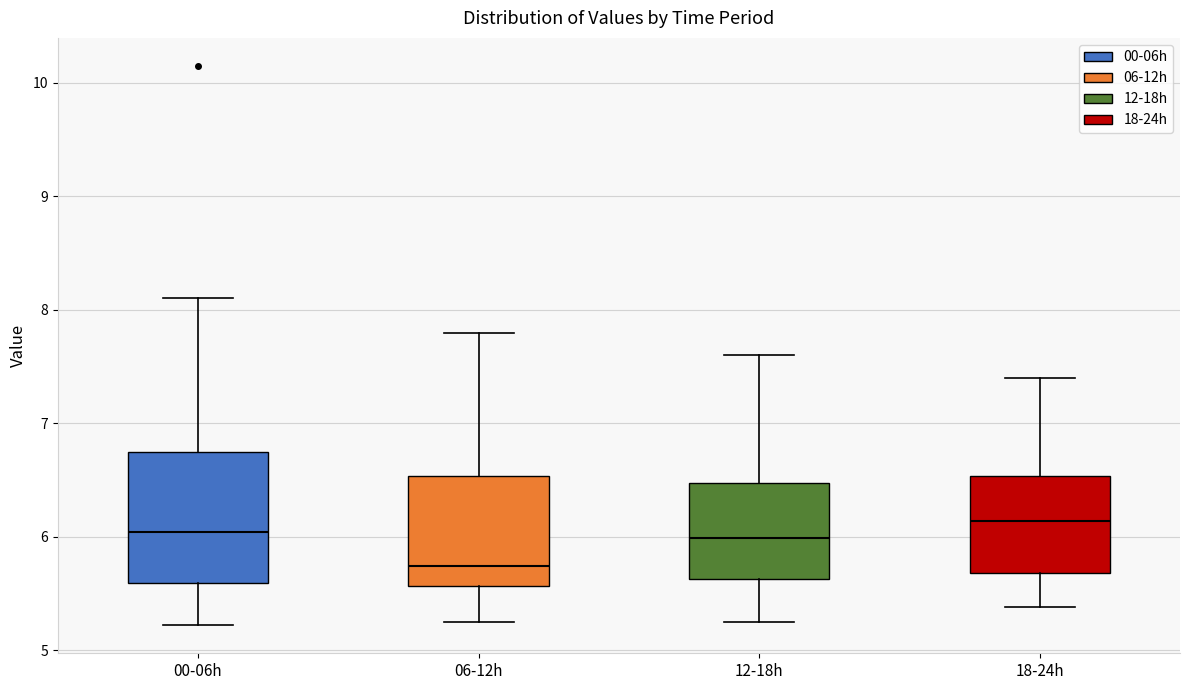

Comparing the boxes themselves (not the whiskers), which one is the tallest?

00-06h